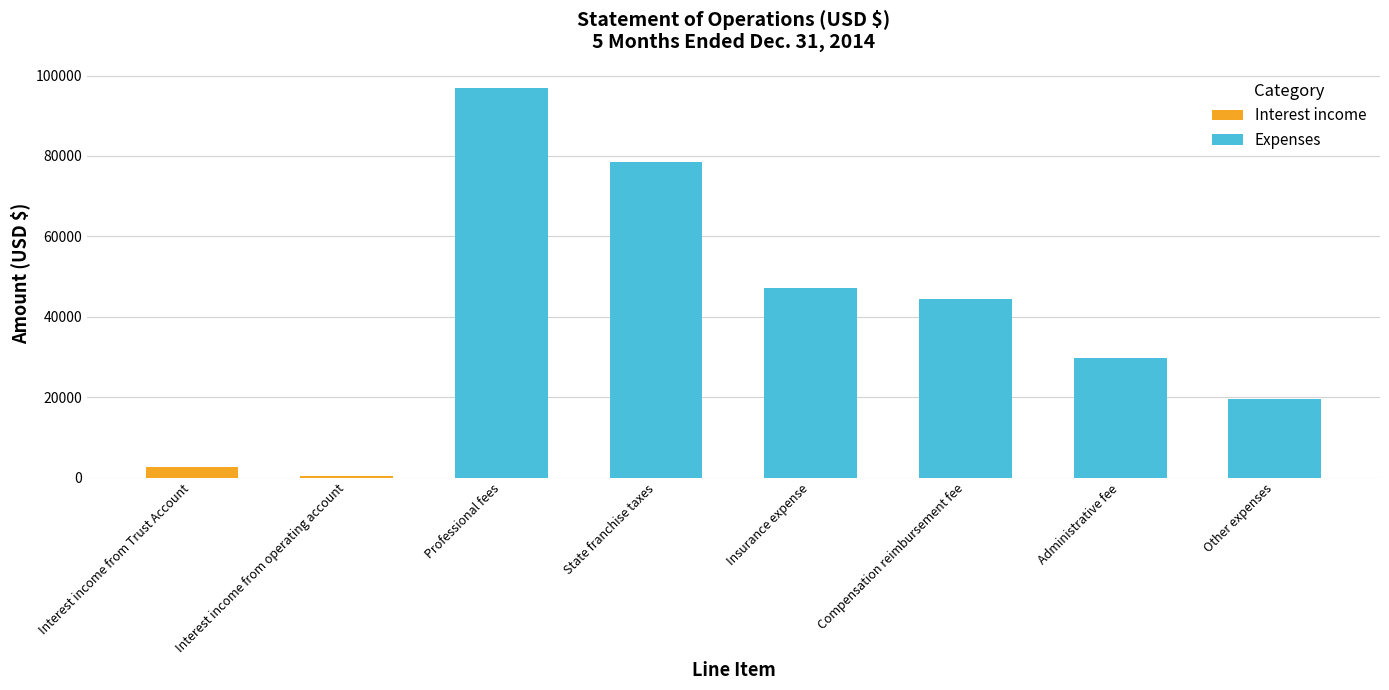

At which category is the sum across all series the highest?

Professional fees